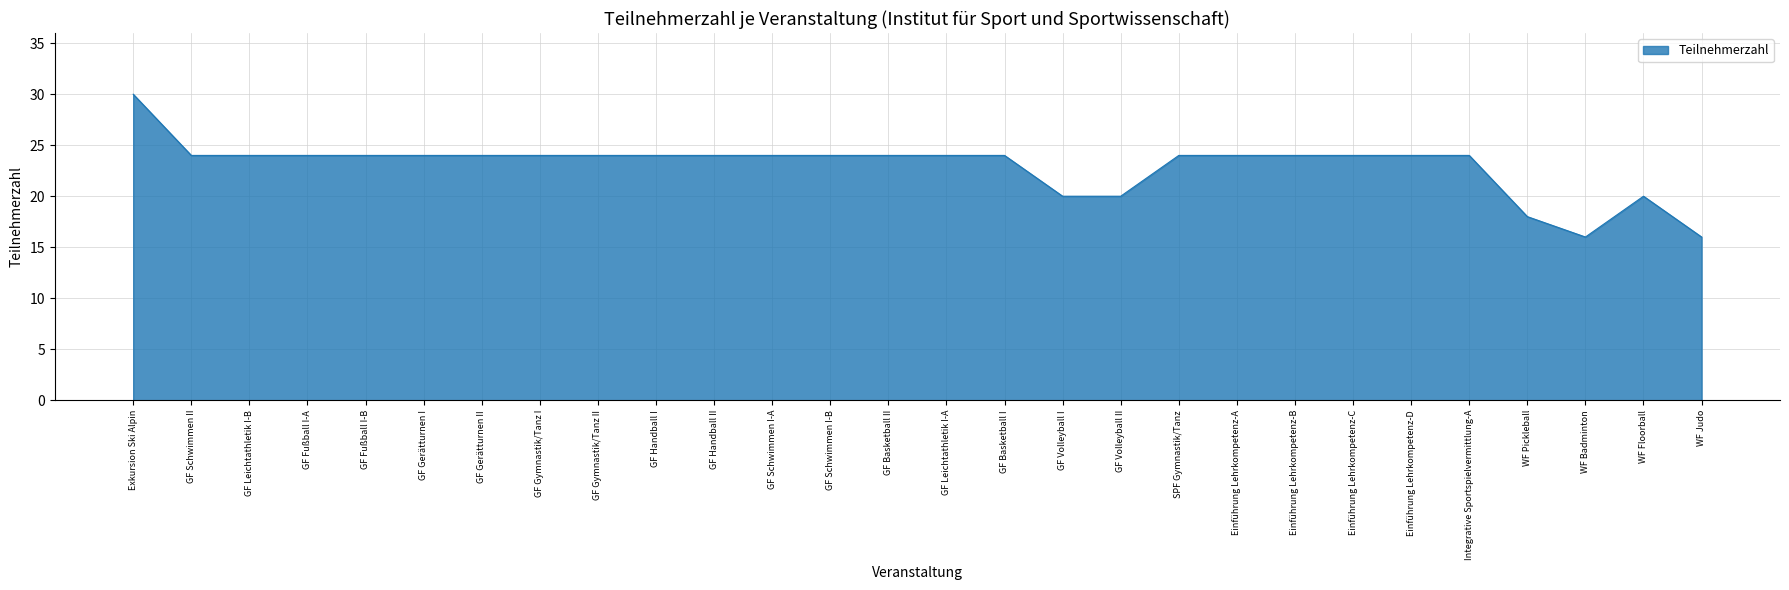

What is the ratio of the value at GF Volleyball I to the value at Einführung Lehrkompetenz-D?

0.8